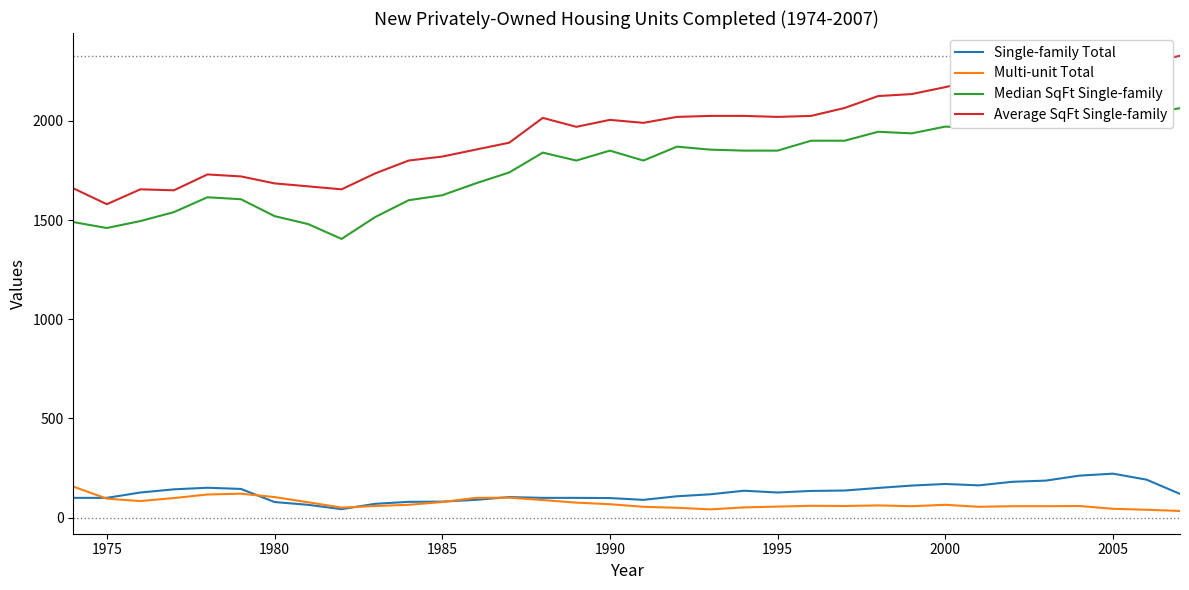

True or false: Multi-unit Total has more than 2 interior local peaks.

True